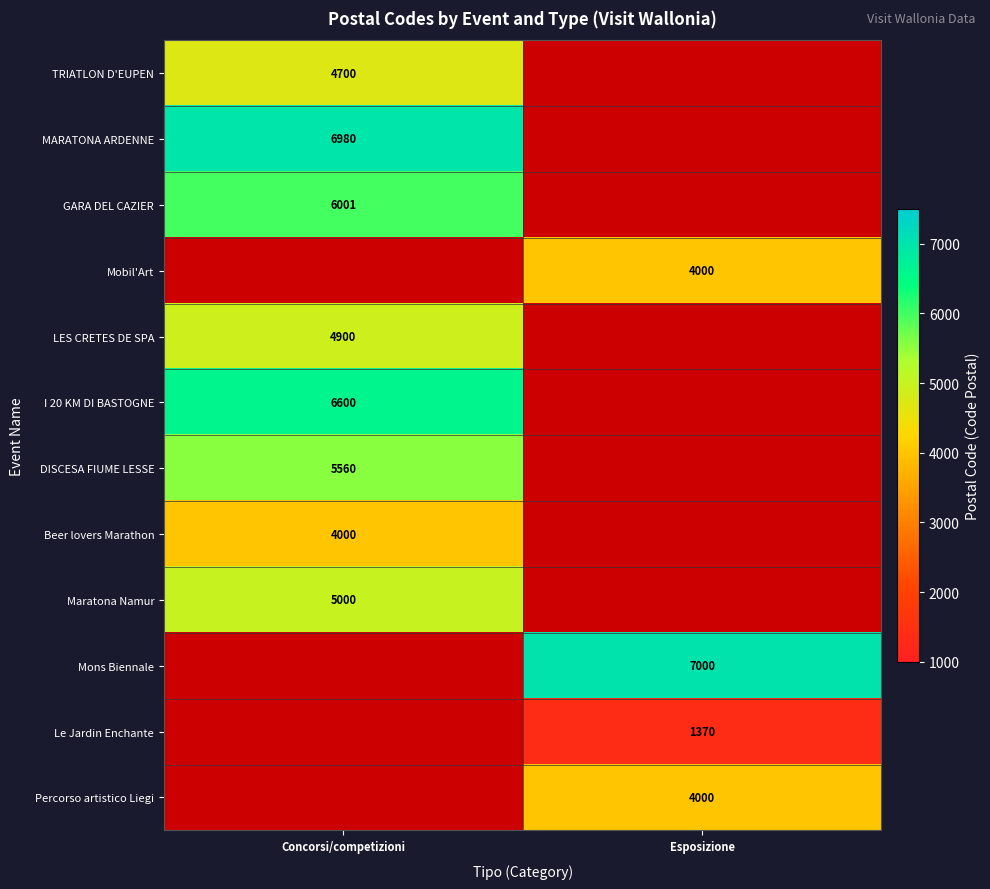

Is the value of TRIATLON D'EUPEN at Concorsi/competizioni greater than the value of Mobil'Art at Esposizione?

Yes